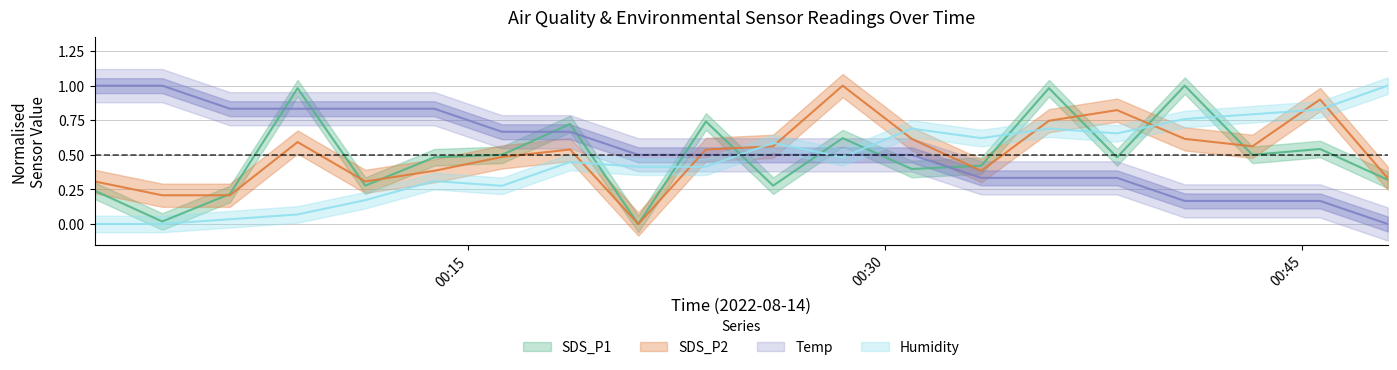

True or false: SDS_P1 has more than 2 points higher than both neighbors.

True